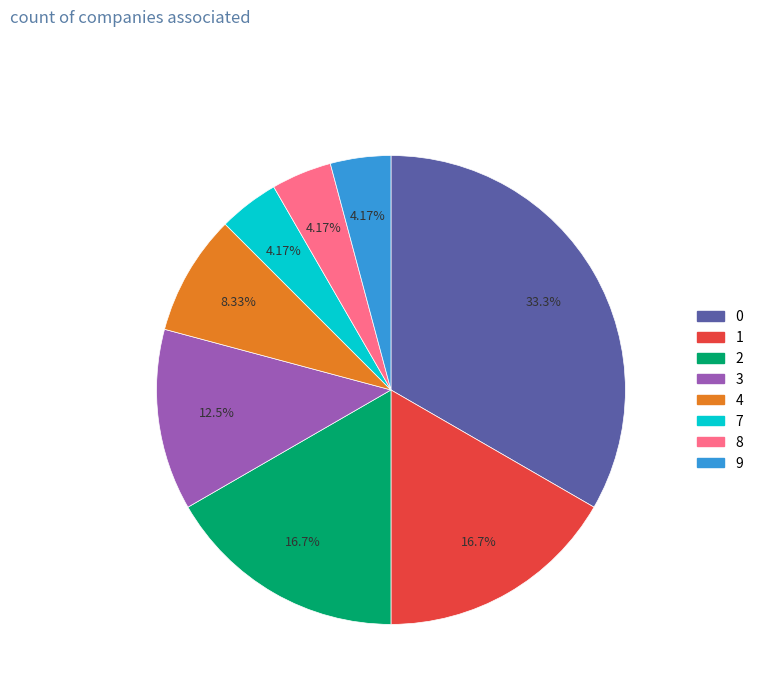

Is there a majority slice in this chart?

No